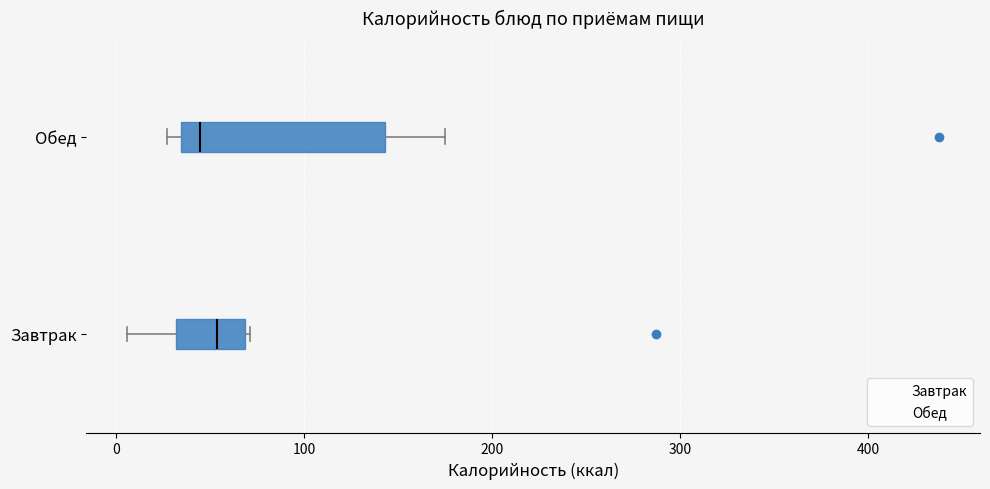

Reading bottom to top, read every box against the x-axis: the position of its median line, the range the box covers, and the ends of its whiskers. The values are not printed on the chart, so give them approximately, as read against the axis.

Завтрак: median 50, box 30 to 70, whiskers 10 to 70
Обед: median 40, box 30 to 140, whiskers 30 (just left of the box's left edge) to 180